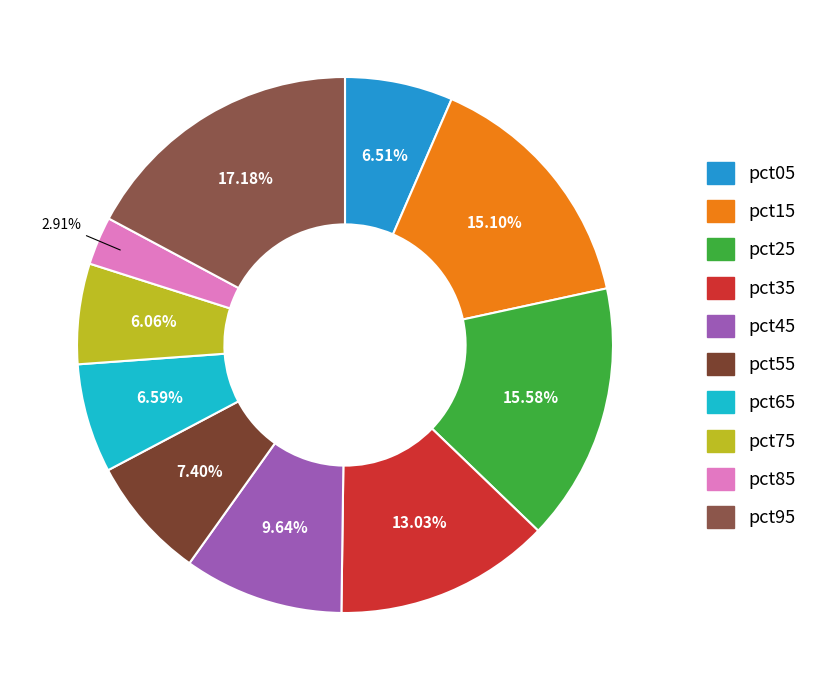

How much of the chart is everything except pct35?

87.0%